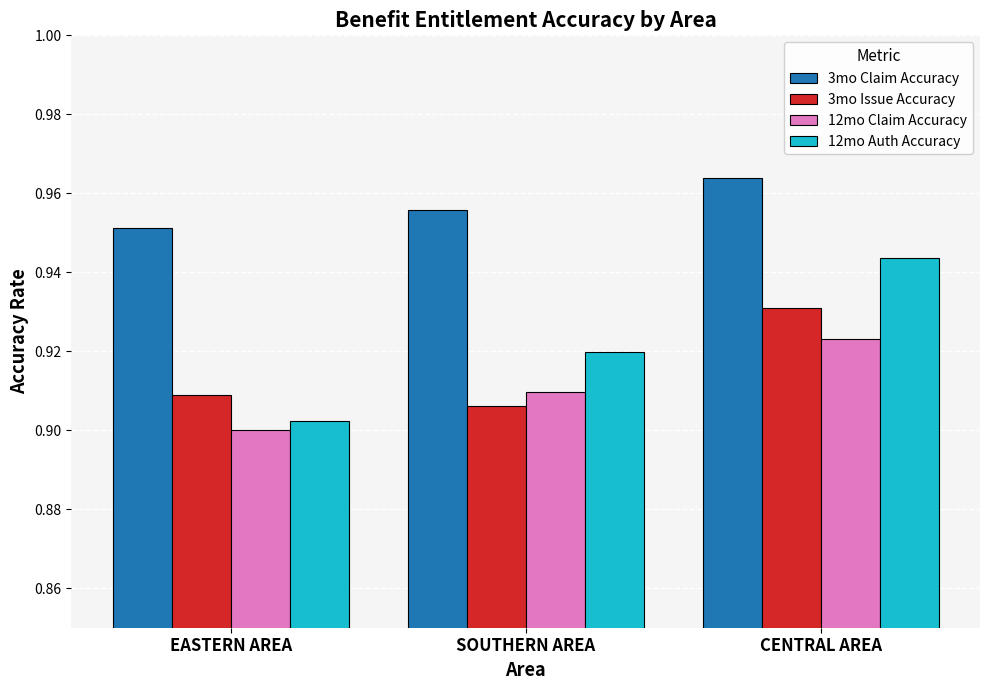

The value of 3mo Claim Accuracy at SOUTHERN AREA is 0.2. True or false?

False